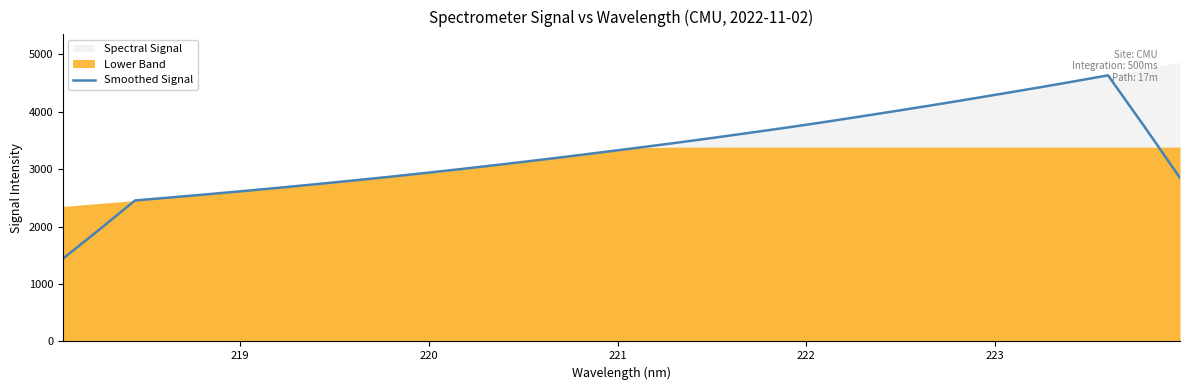

How many lines are shown in the chart?

1